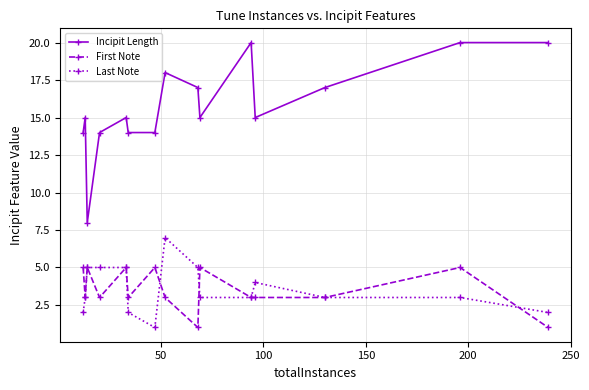

Does the chart have visible grid lines?

Yes